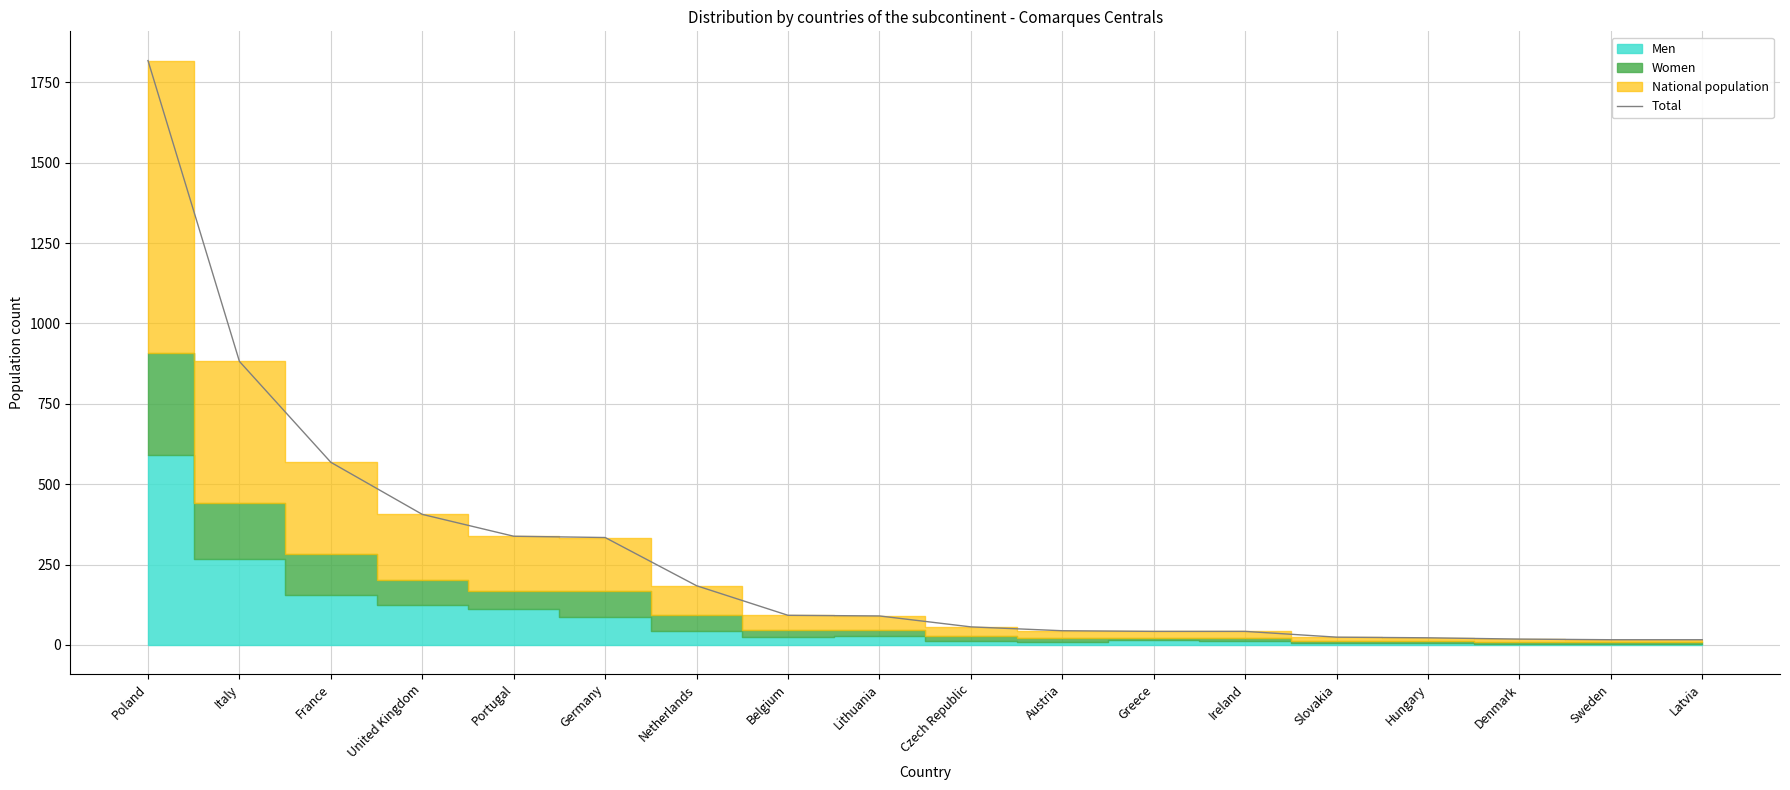

At which label does the data first exceed 90?

Poland